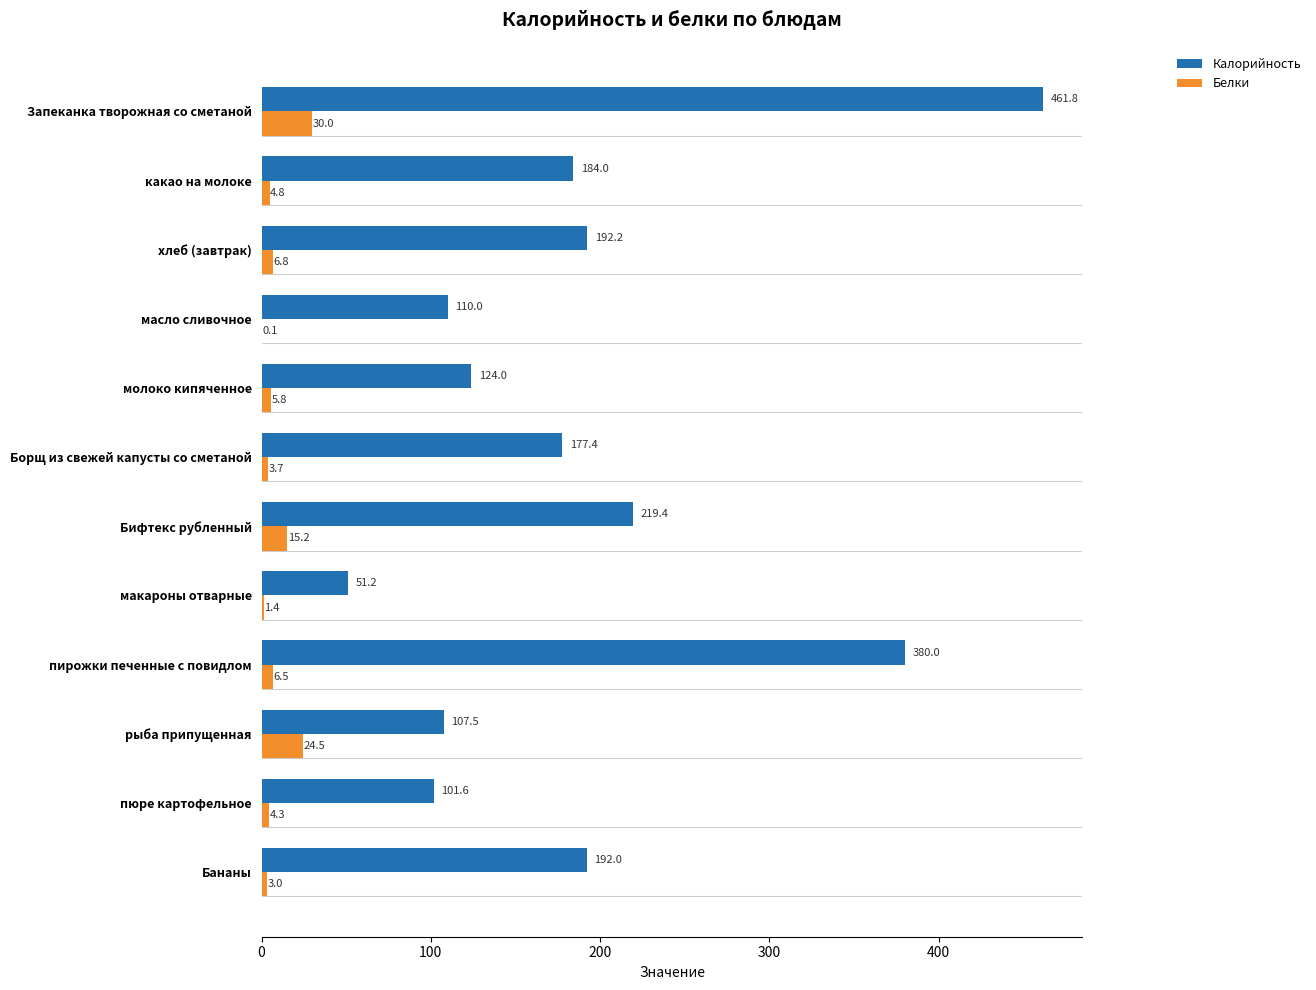

Which series changed the most between масло сливочное and макароны отварные?

Калорийность